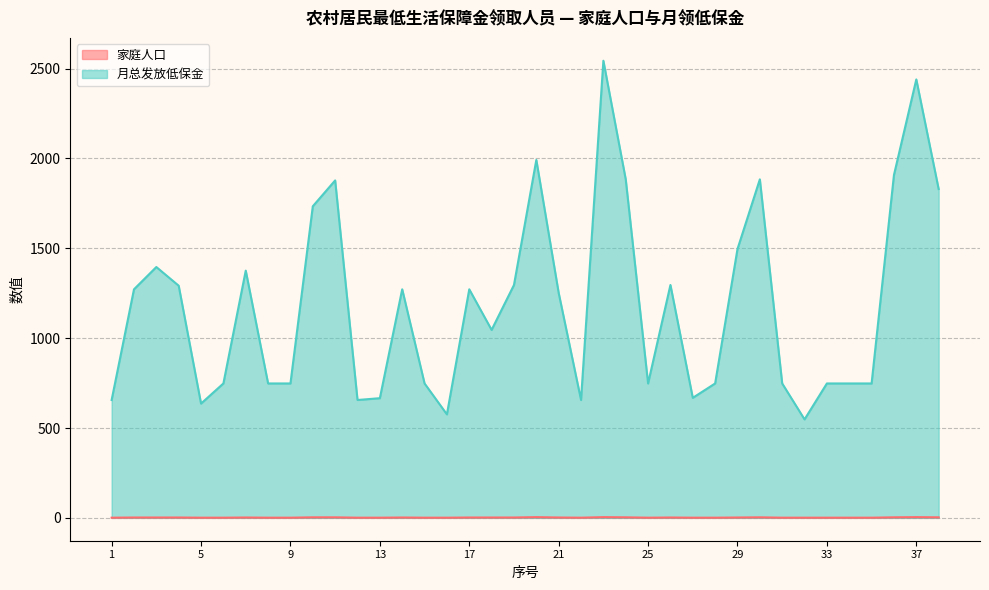

True or false: 家庭人口 and 月总发放低保金 intersect in this chart.

False